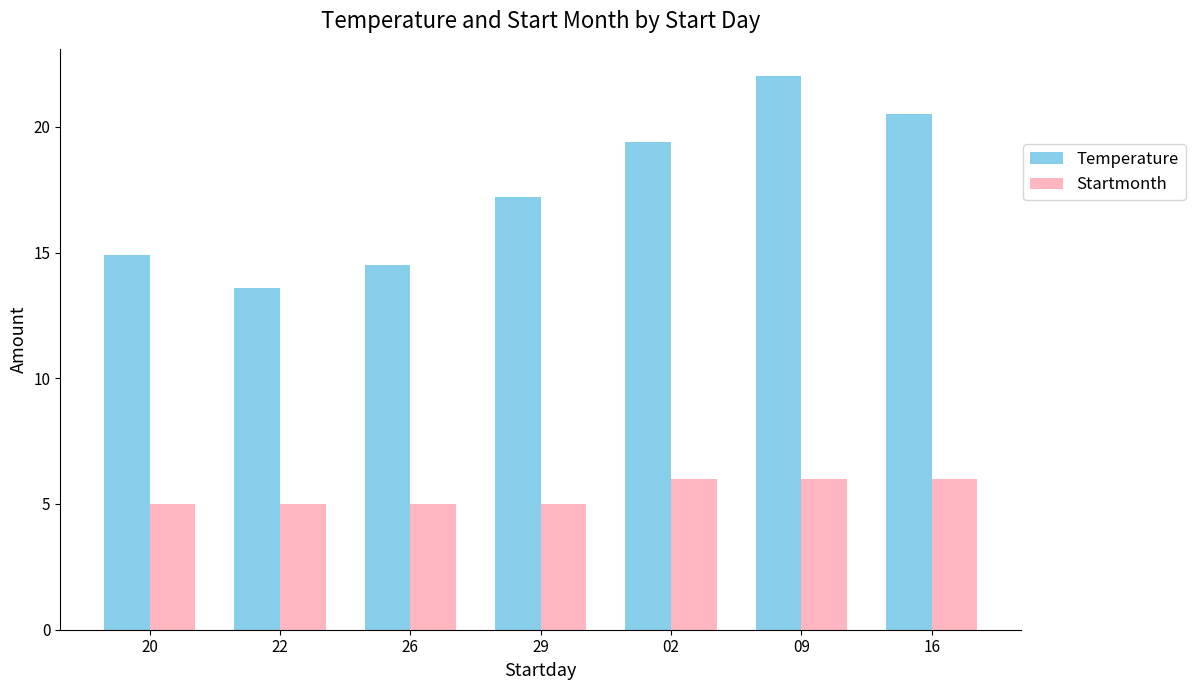

At which label is Temperature closest to 17?

29